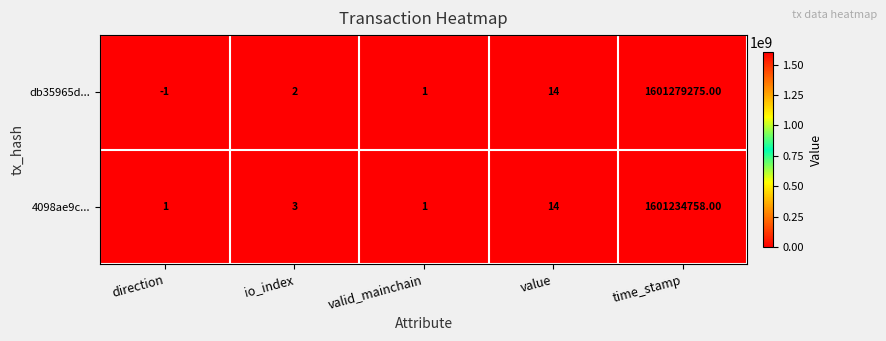

What is the average value of the 4098ae9c... series?

320246955